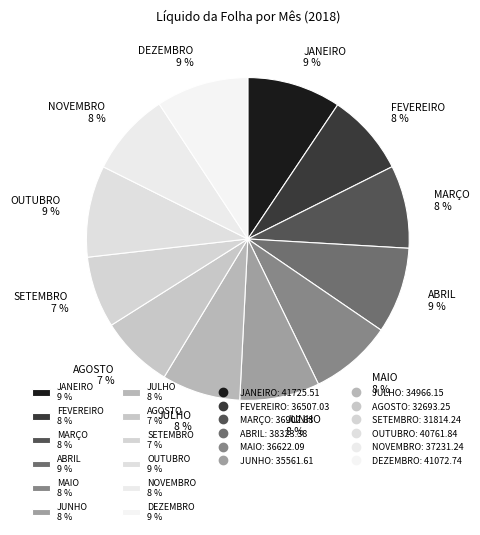

Approximately how many times larger is the value at NOVEMBRO 8 % compared to AGOSTO 7 %?

1.1